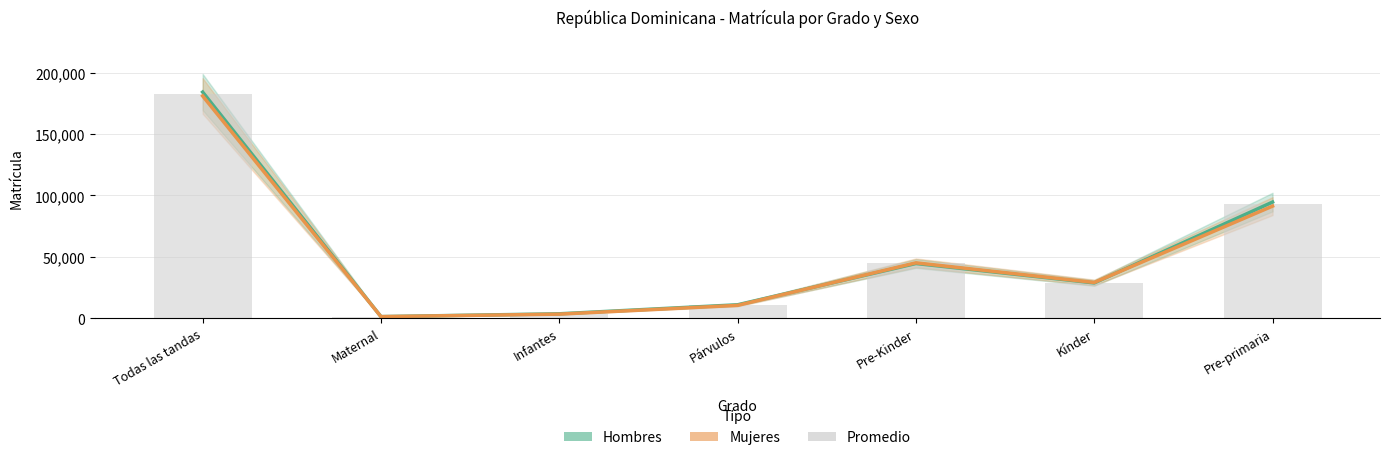

Is the value of Hombres at Todas las tandas greater than the value of Promedio (barras) at Kínder?

Yes